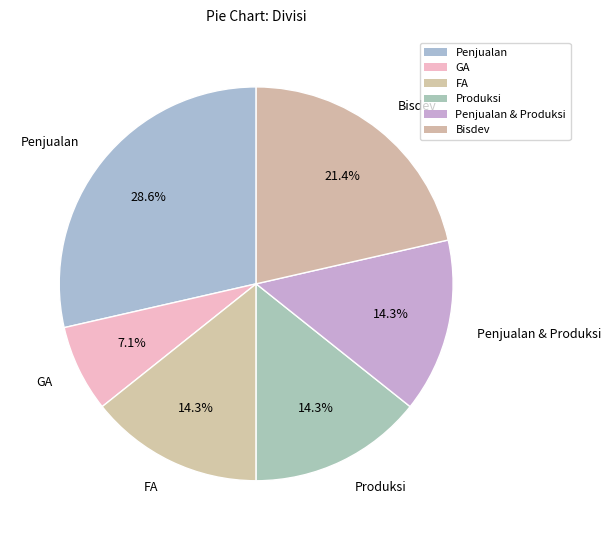

To the nearest percent, what portion does FA represent?

14%